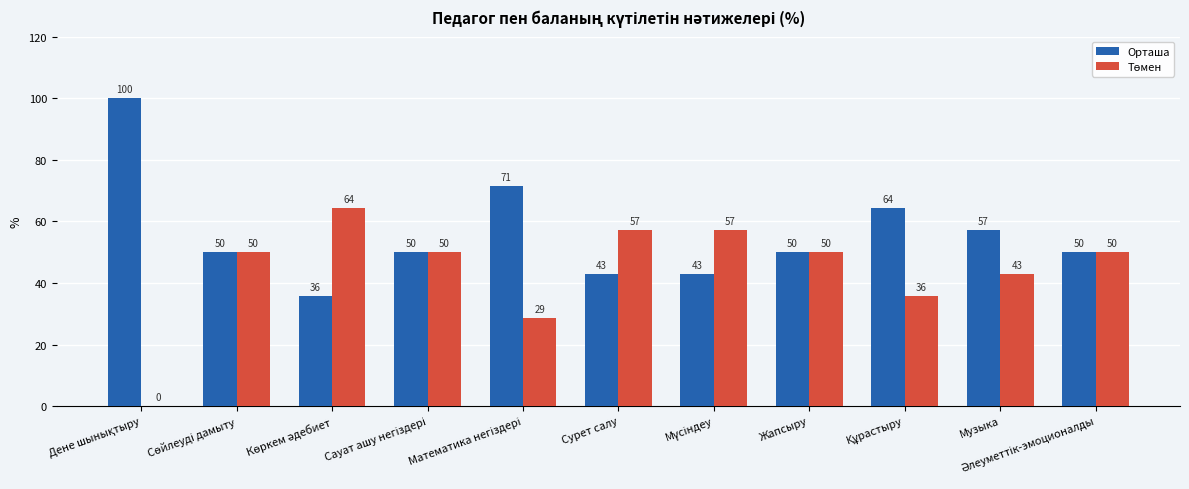

True or false: Орташа has a value of 42.9 at Сурет салу.

True